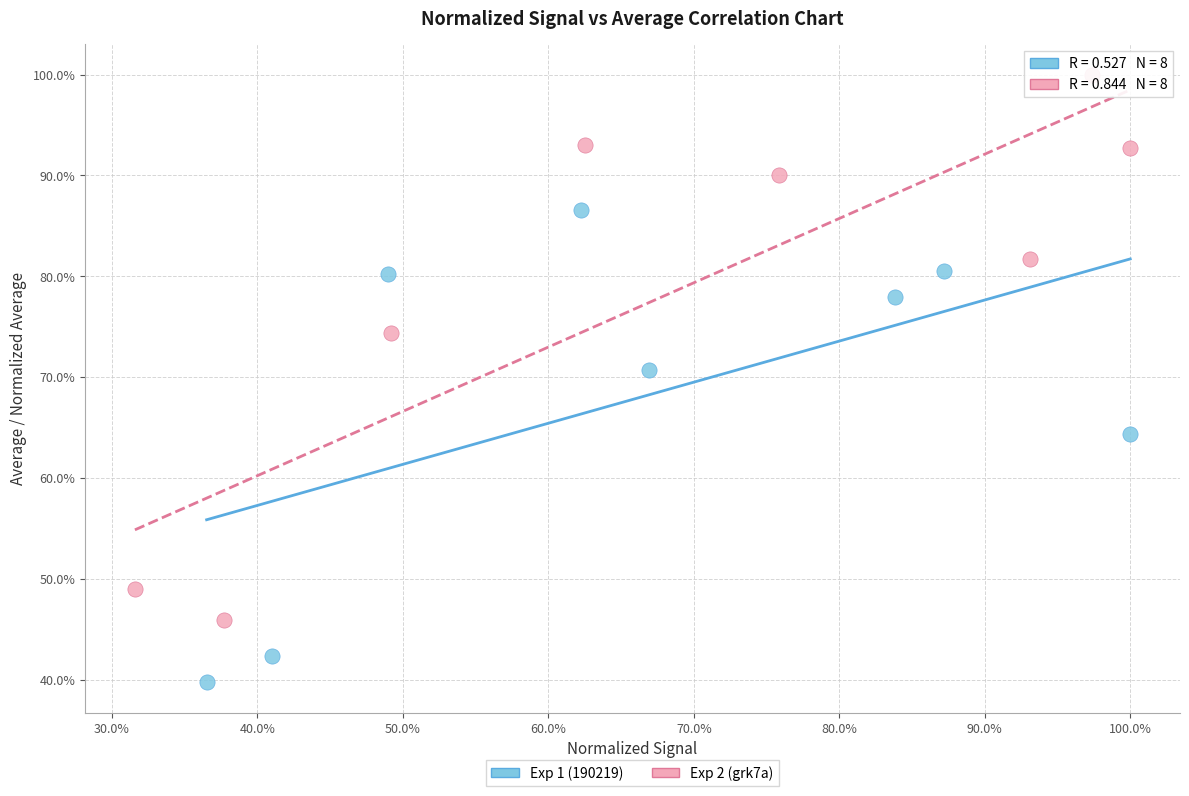

Which series has the largest Y range (max minus min)?

Exp 2 (grk7a)